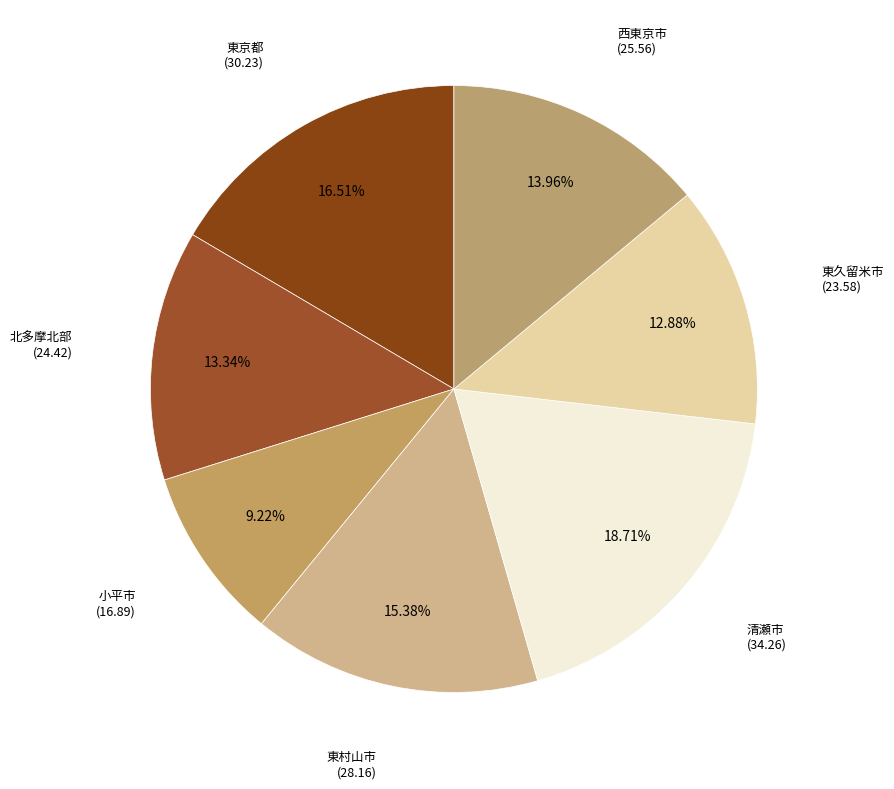

Rank the categories by value from lowest to highest.

小平市, 東久留米市, 北多摩北部, 西東京市, 東村山市, 東京都, 清瀬市